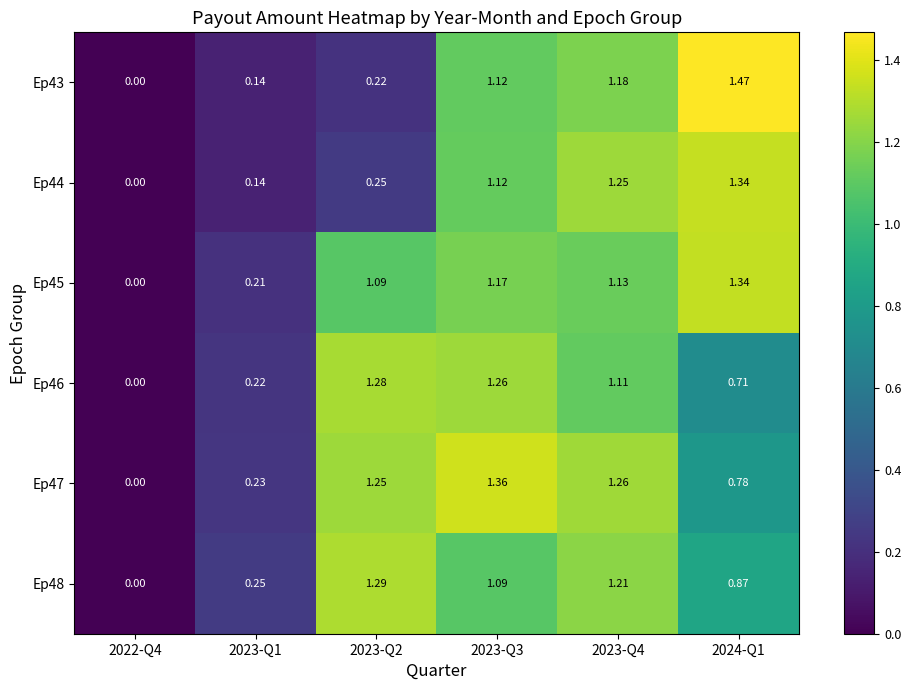

Which category has the highest value across all series?

2024-Q1